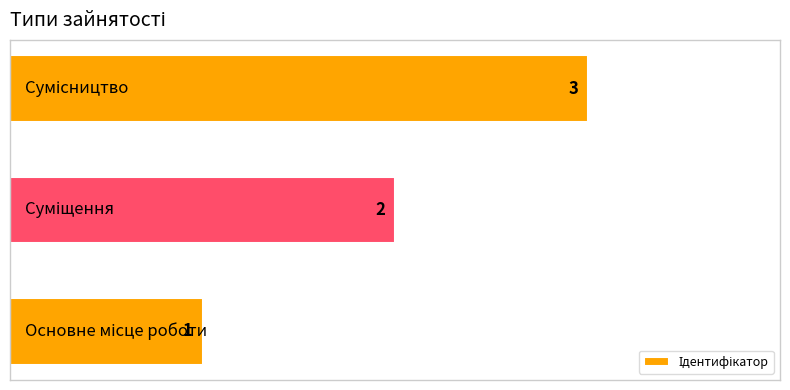

Count the values in the range 1 to 3.

3